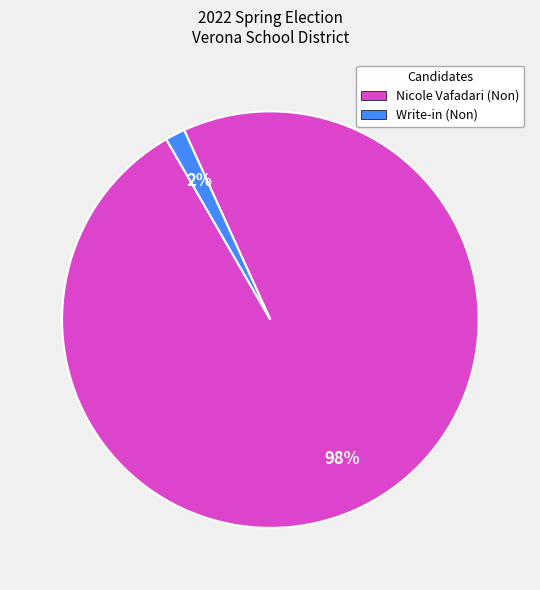

How many segments does this pie chart have?

2